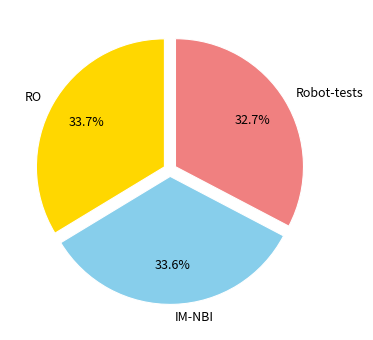

Is there any slice that represents more than half of the pie?

No